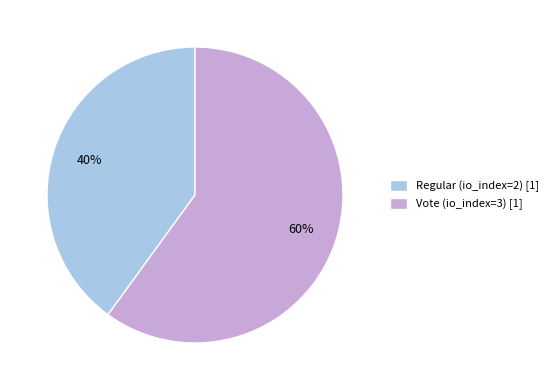

How many segments does this pie chart have?

2